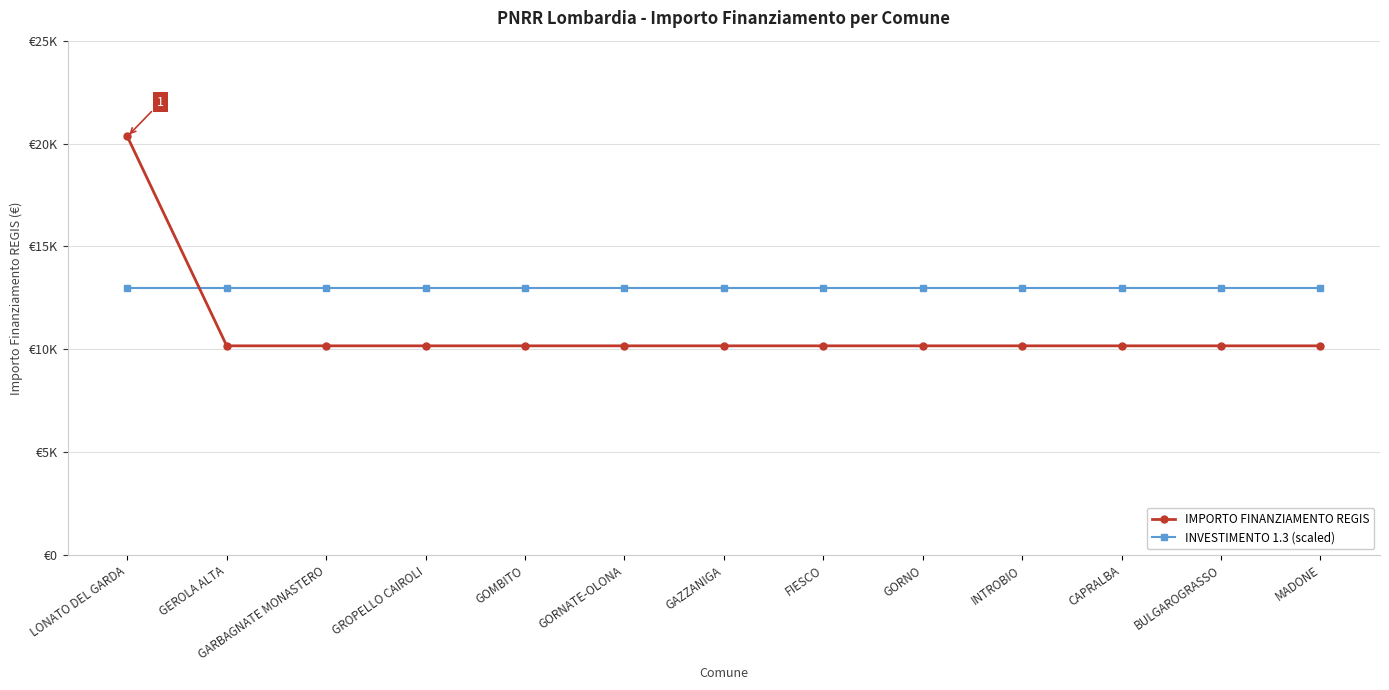

Which series has the largest total across all categories?

INVESTIMENTO 1.3 (scaled)